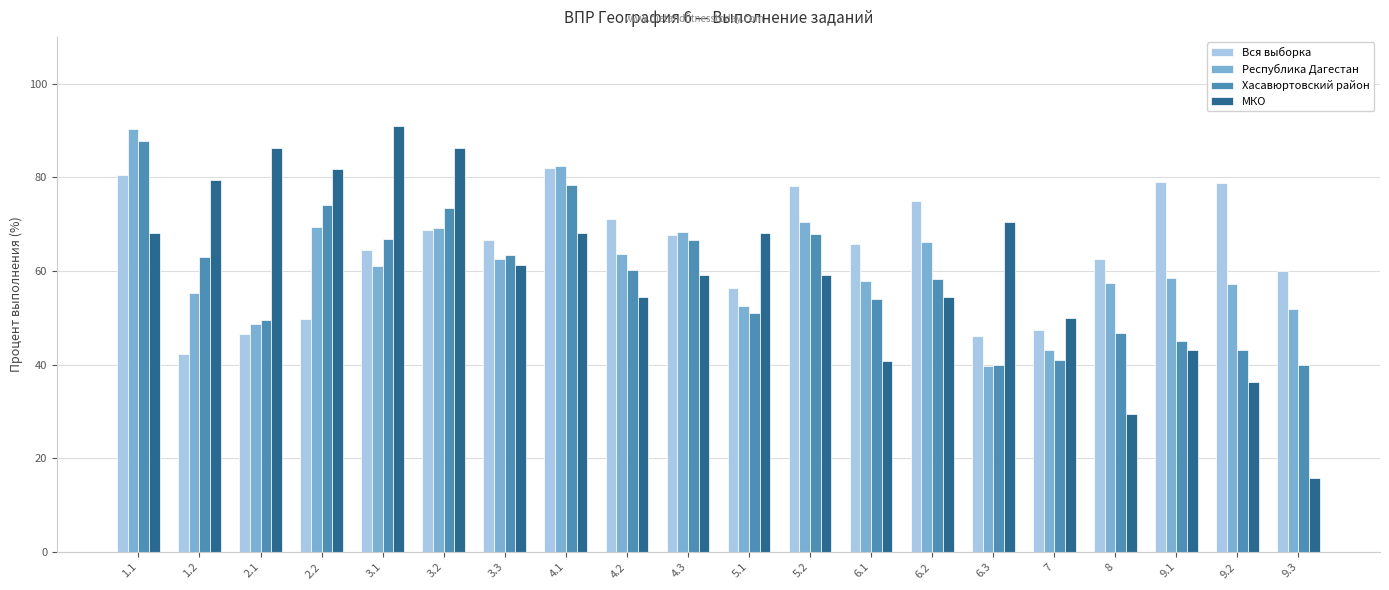

Between 1.2 and 9.3, which series saw the biggest shift?

МКО